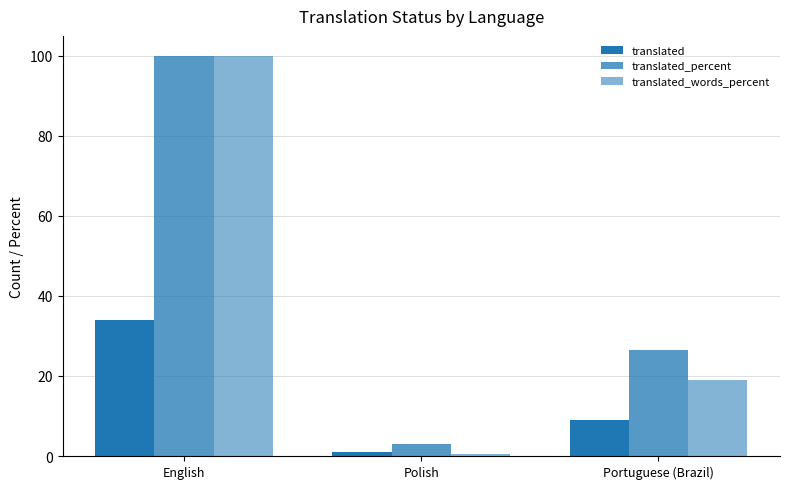

How many groups of bars are there?

3